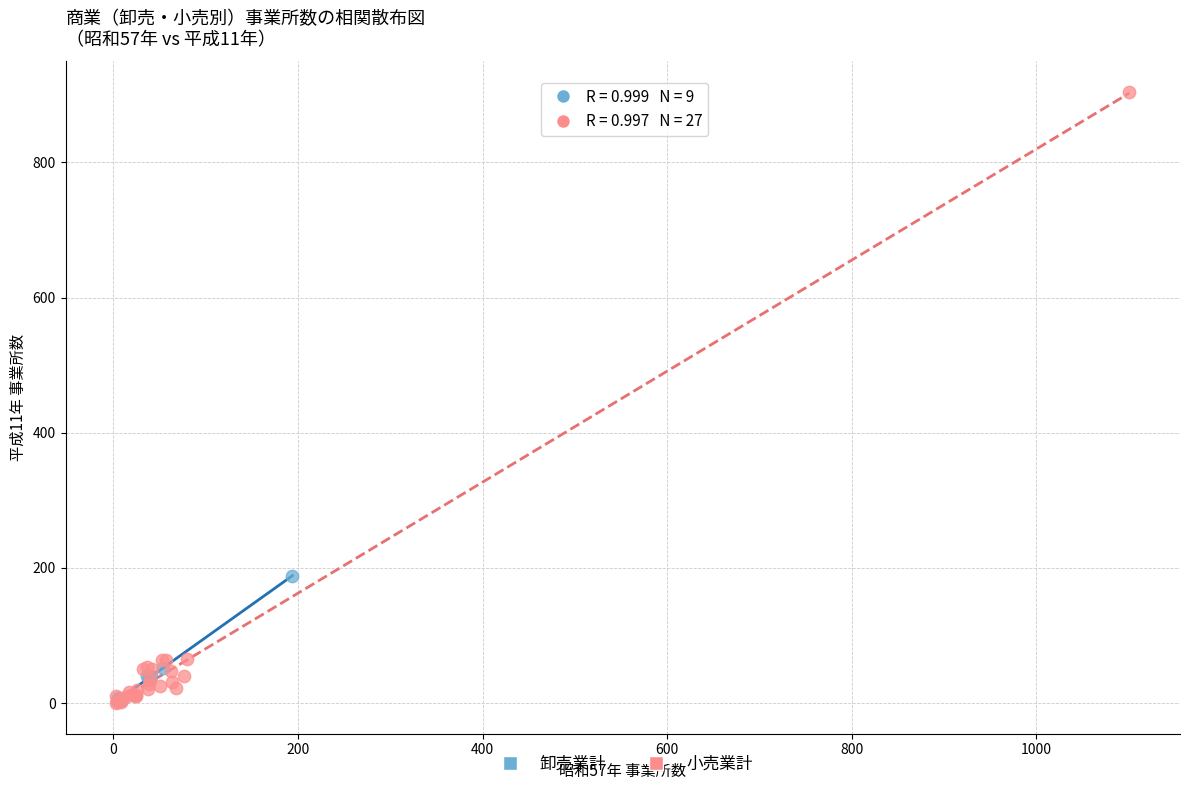

Which series has the largest Y range (max minus min)?

小売業計